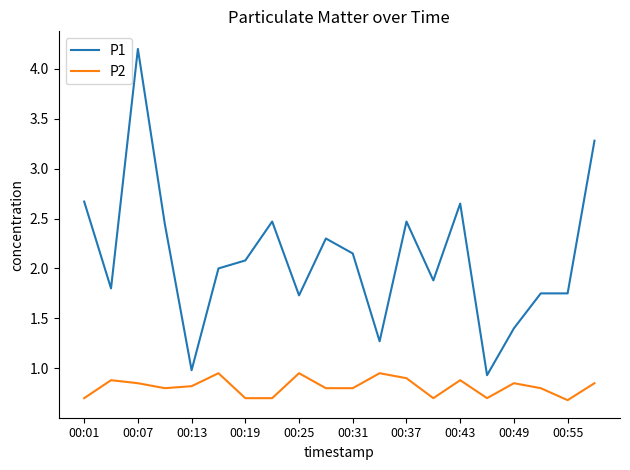

What is the maximum value shown in the chart?

4.2